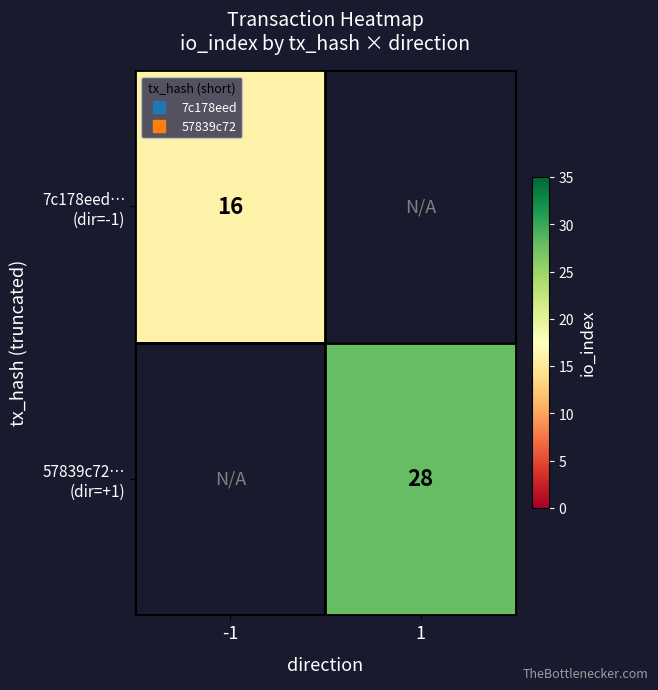

Which series has the widest spread of values?

7c178eed… (dir=-1)